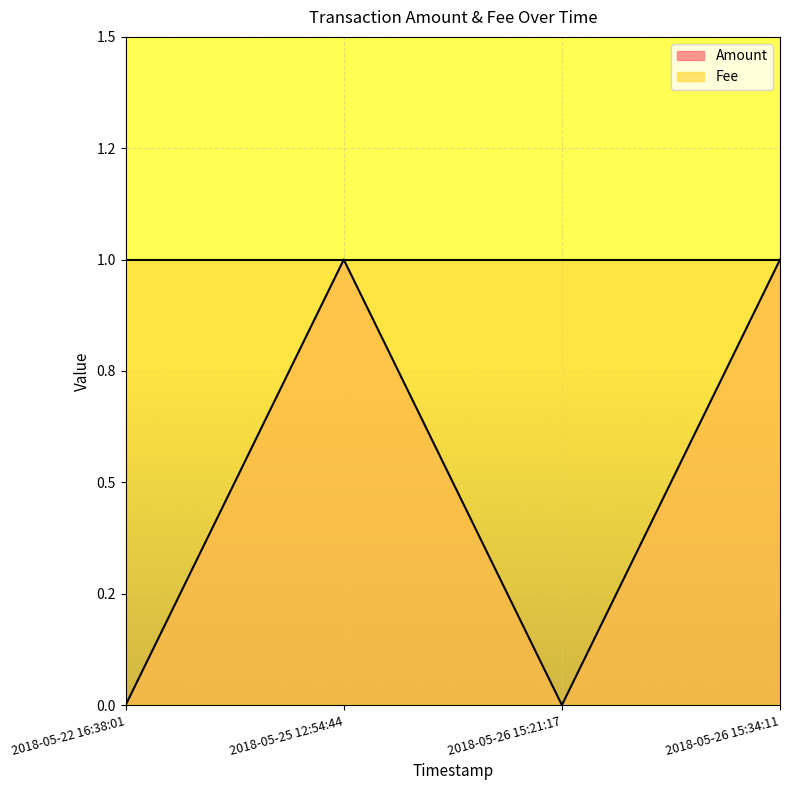

What is the difference between the maximum and second lowest values?

1